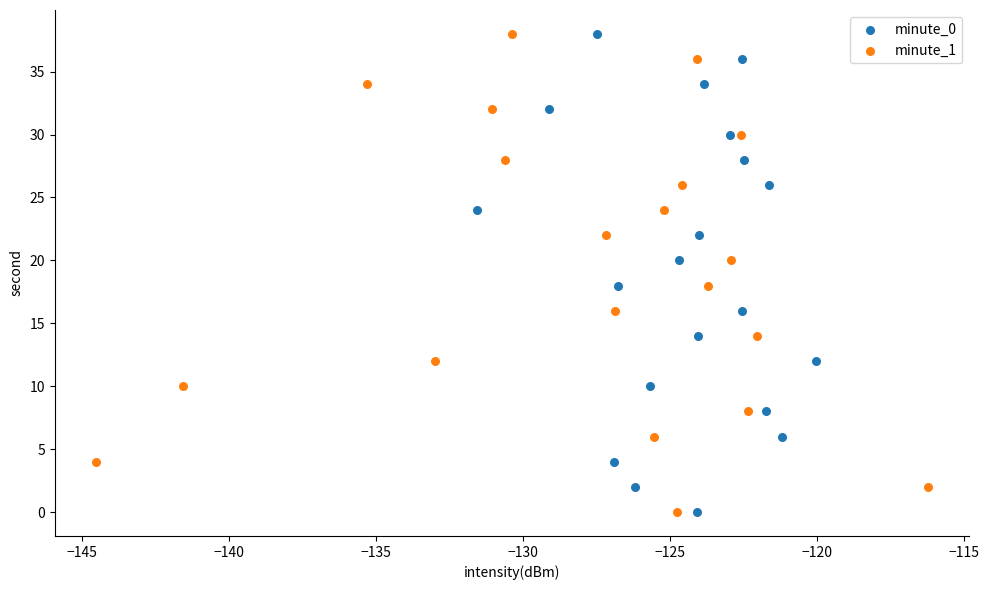

What are all the series names shown in the legend?

minute_0, minute_1